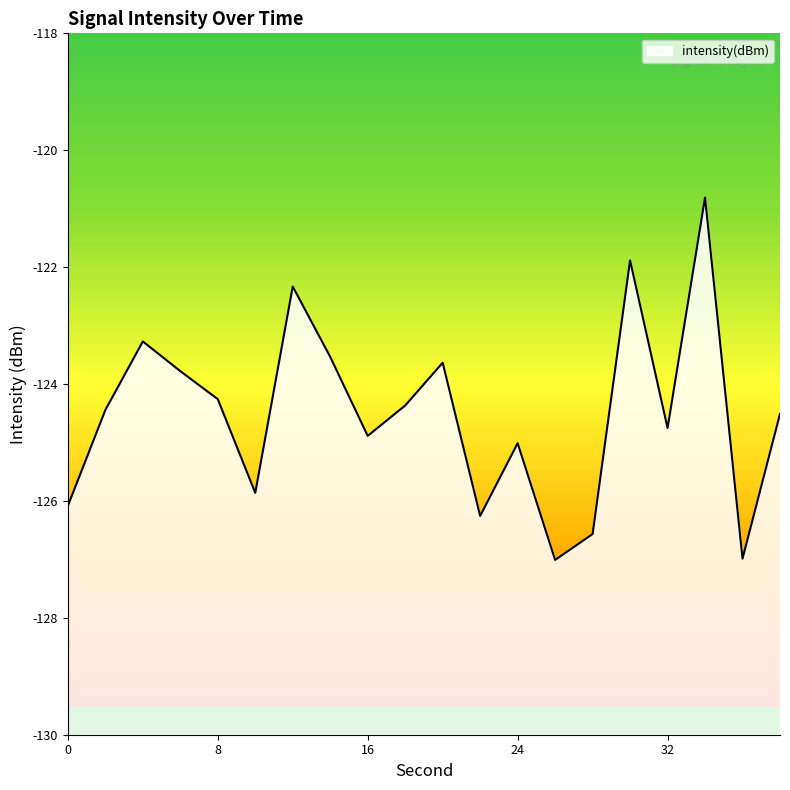

Is it true that the value at 26 is -215.4?

False